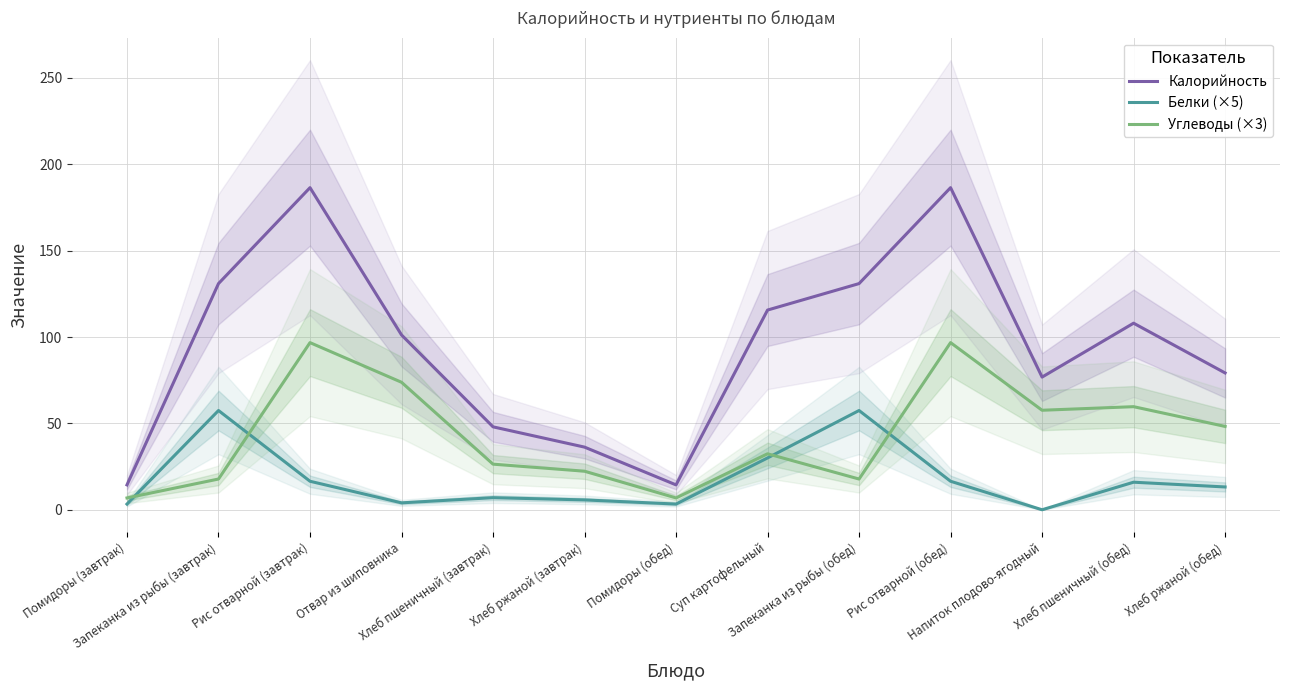

Which has a higher value, Суп картофельный or Хлеб пшеничный (обед)?

Суп картофельный